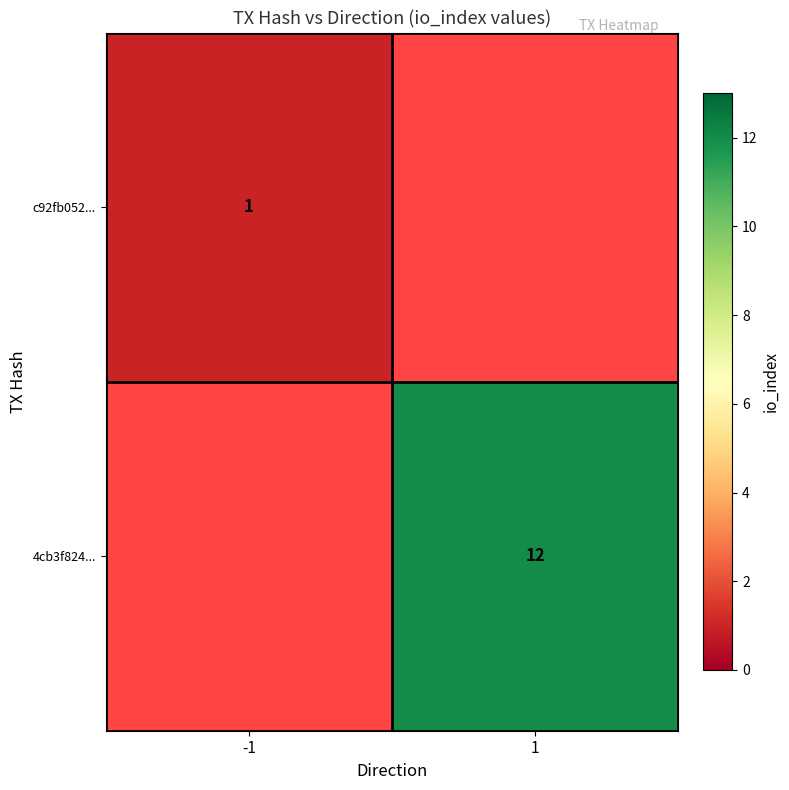

At how many categories does at least one series exceed 8?

1